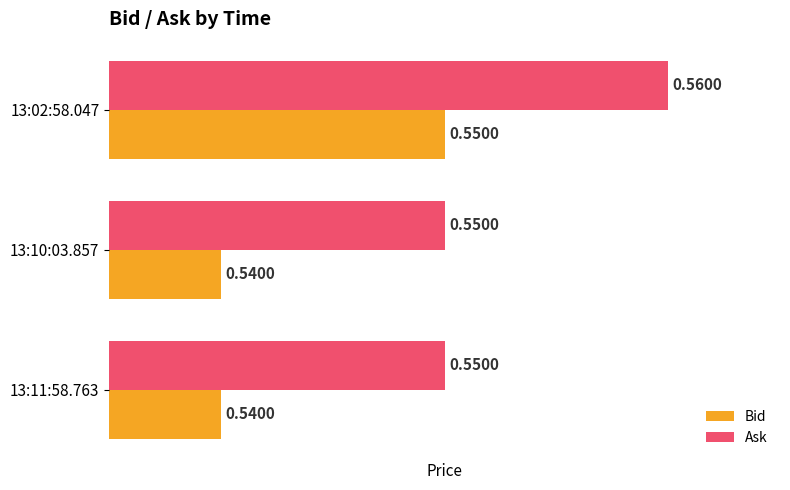

What is the sum of the Ask values at 13:02:58.047 and 13:10:03.857?

1.1